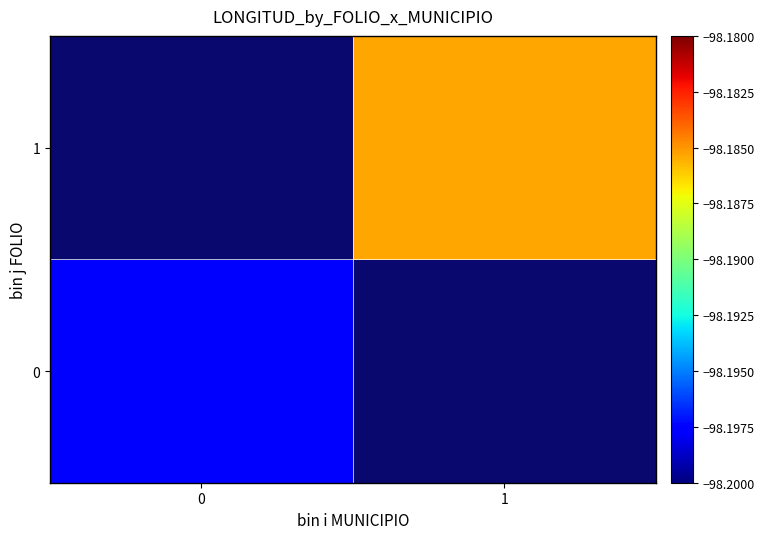

The 1 series shows -98.2 at 1. True or false?

True